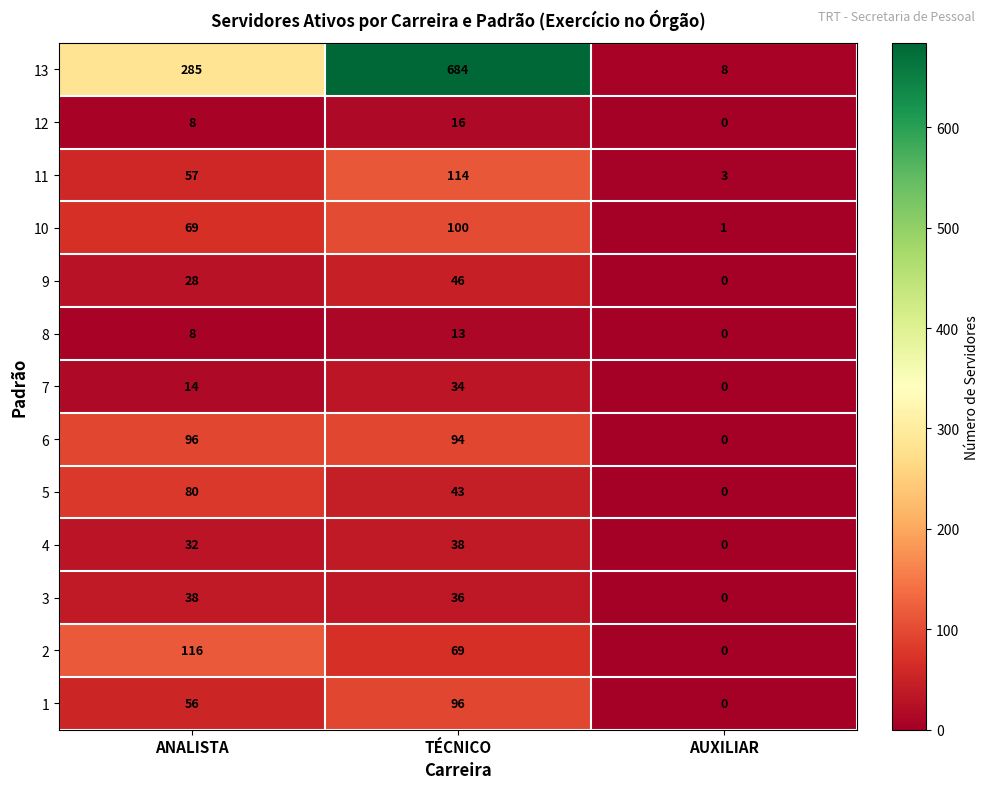

At how many categories does at least one series exceed 659?

1